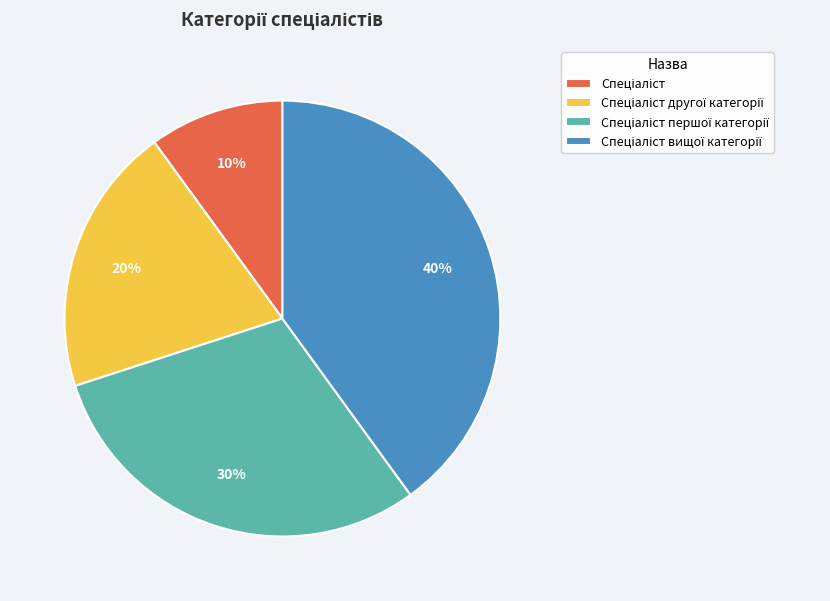

Is there any slice that represents more than half of the pie?

No